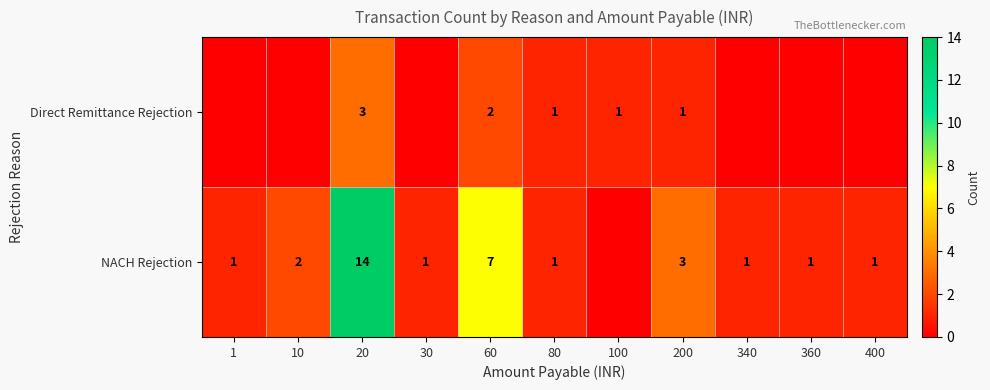

Is the value of Direct Remittance Rejection at 100 greater than the value of NACH Rejection at 20?

No